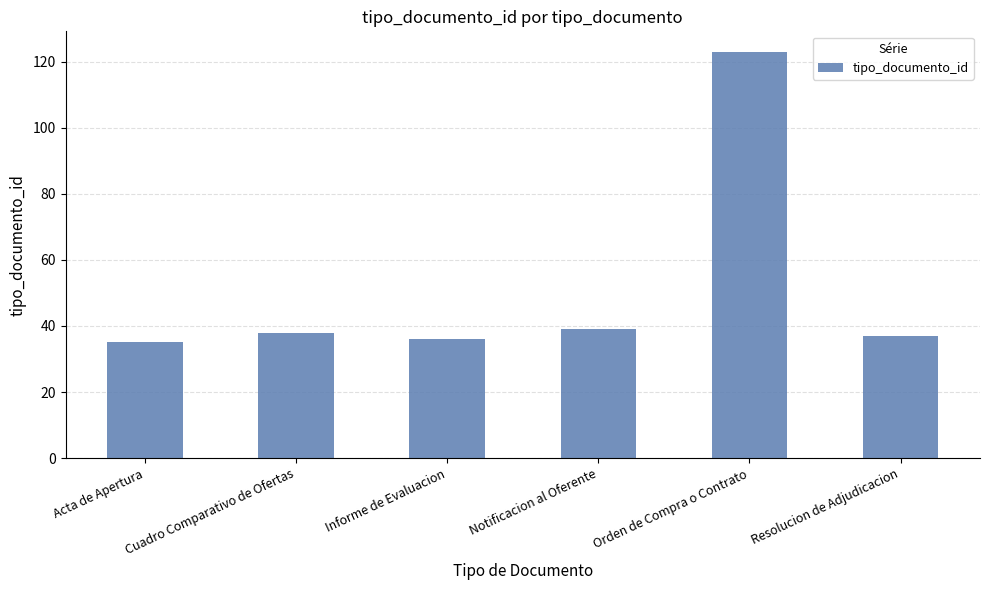

What is the label of the 5th bar from the right?

Cuadro Comparativo de Ofertas